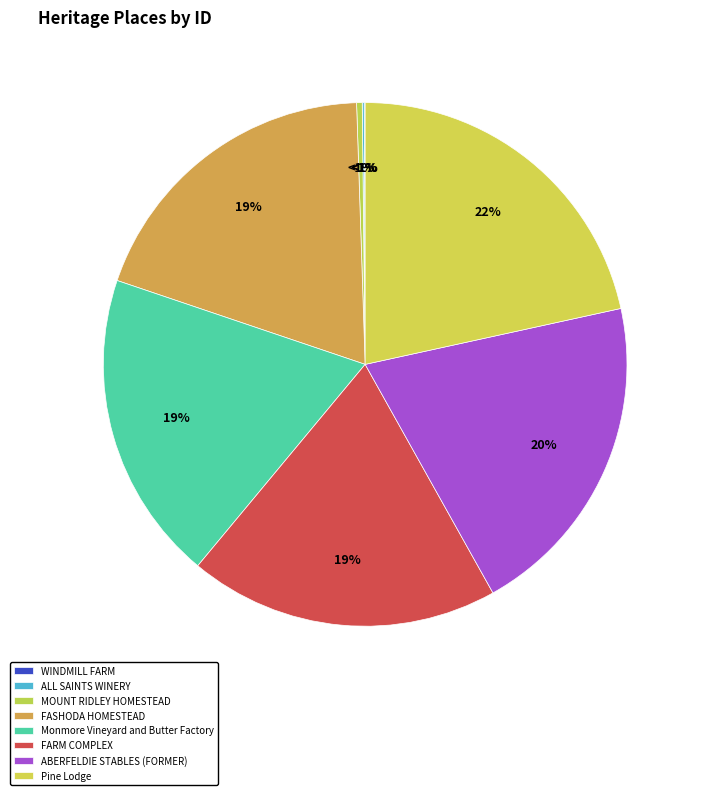

Count the number of slices in the pie.

8